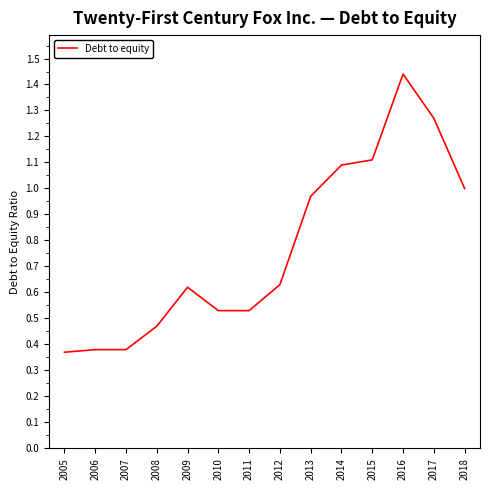

What is the change in value from 2006 to 2018?

+0.6